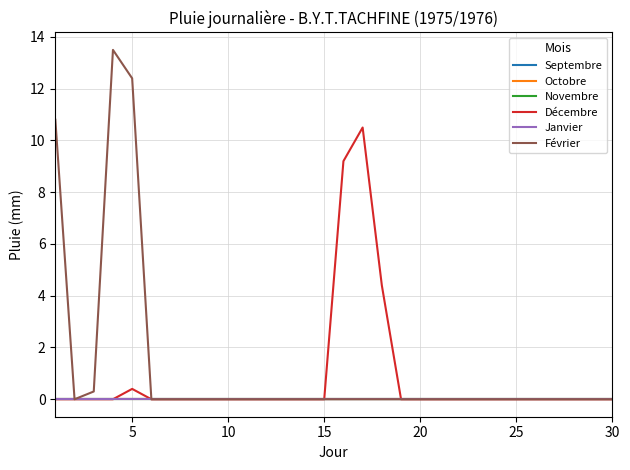

In Février, how many points are higher than both neighbors (excluding endpoints)?

1